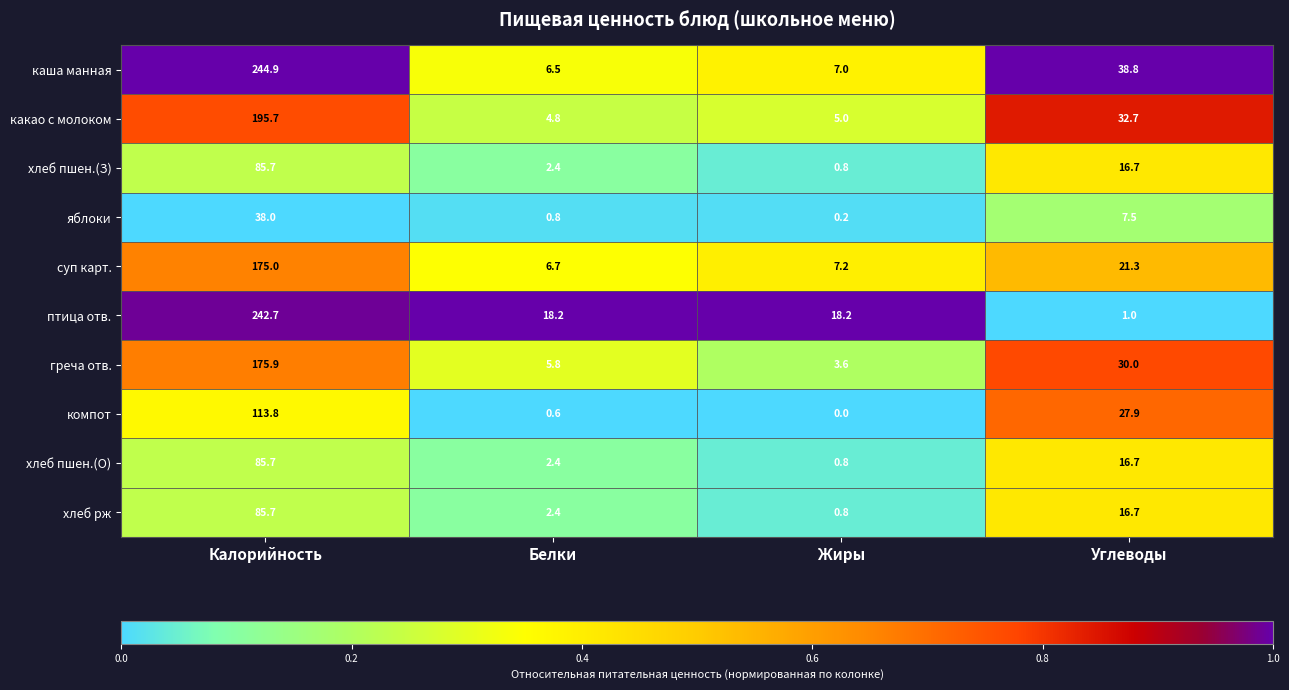

What is the total value across all series at Белки?

50.6